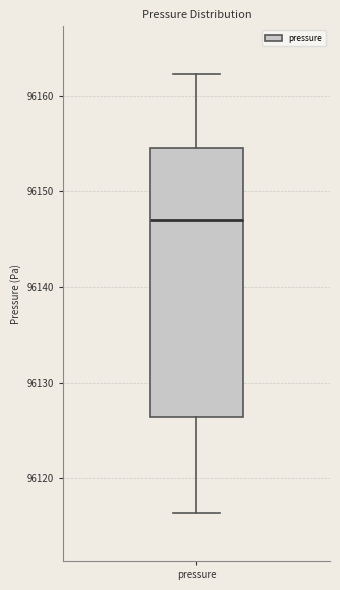

Transcribe this box plot: give where the median line is, the range the box spans, and where the two whiskers end, as read against the y-axis. The values are not printed on the chart, so give them approximately, as read against the axis.

median 96147, box 96126 to 96155, whiskers 96116 to 96162